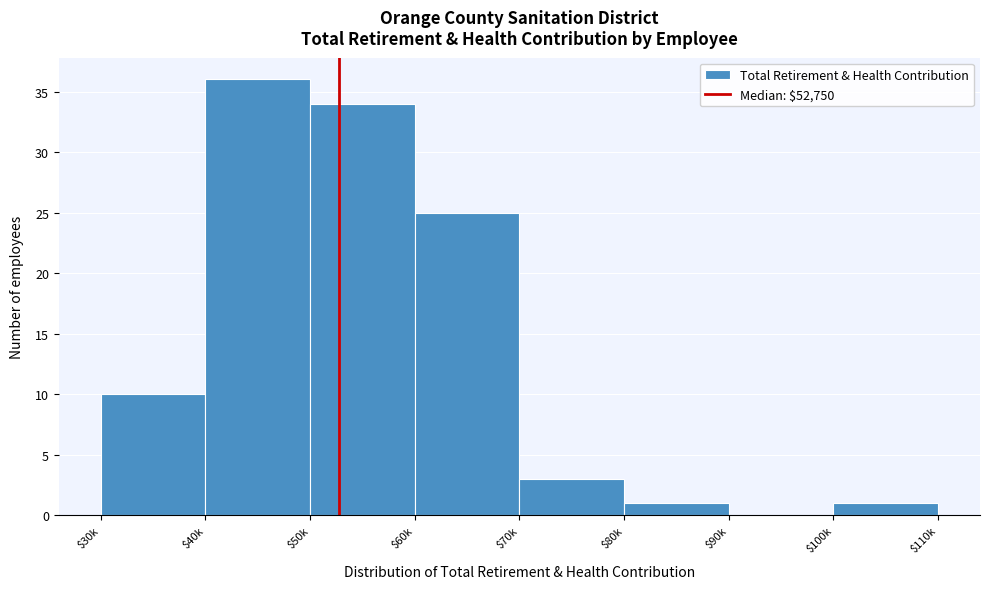

What is the maximum value shown in the chart?

36